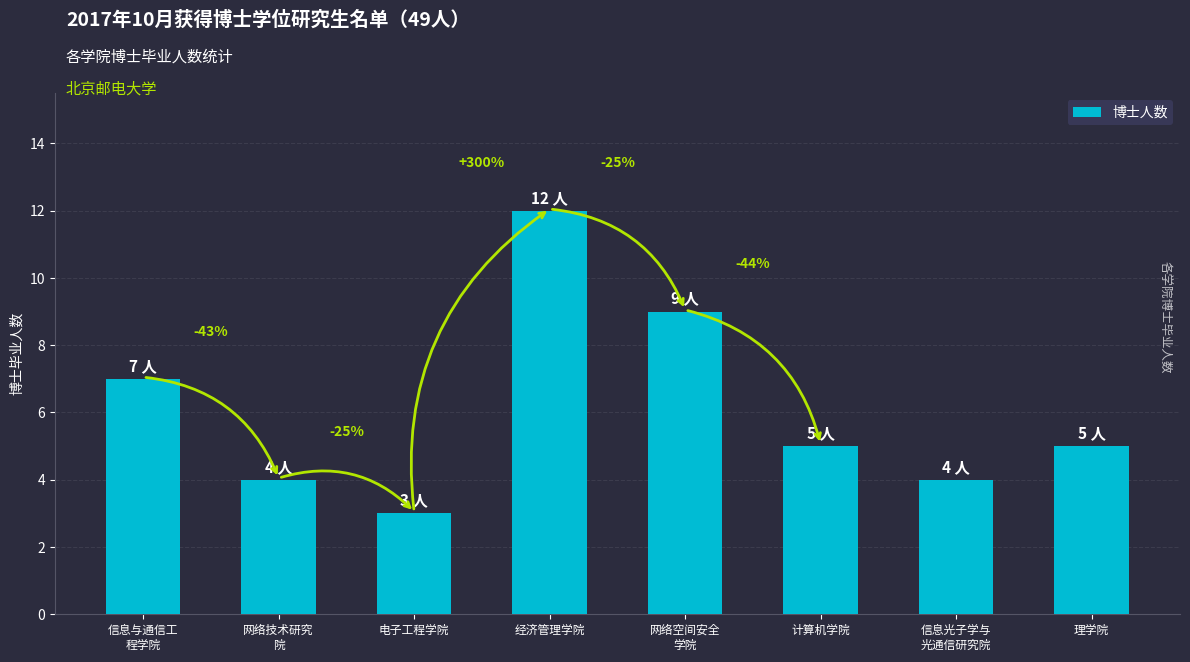

How many bars are there in total?

8